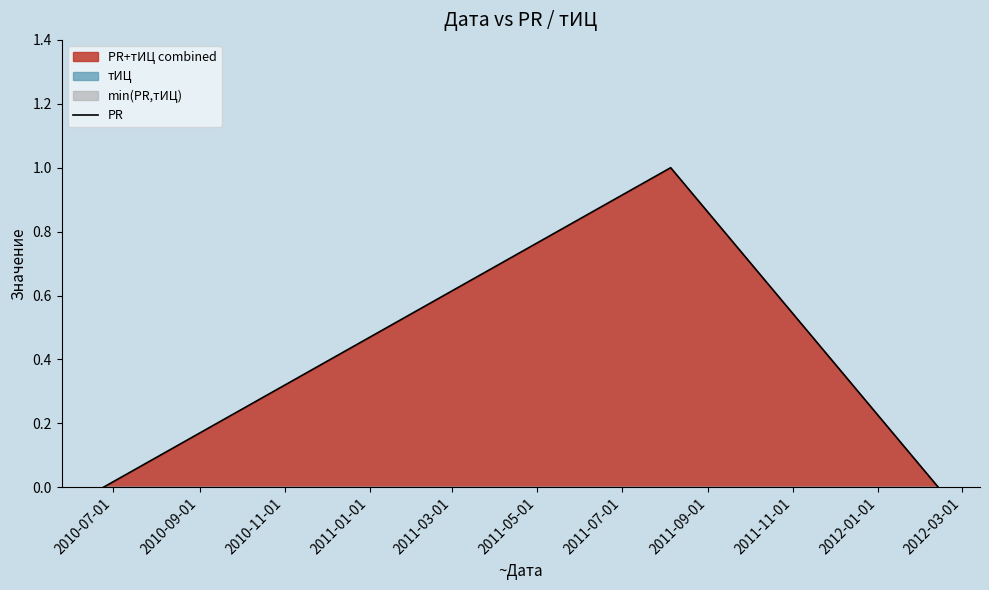

What is the maximum value shown in the chart?

1